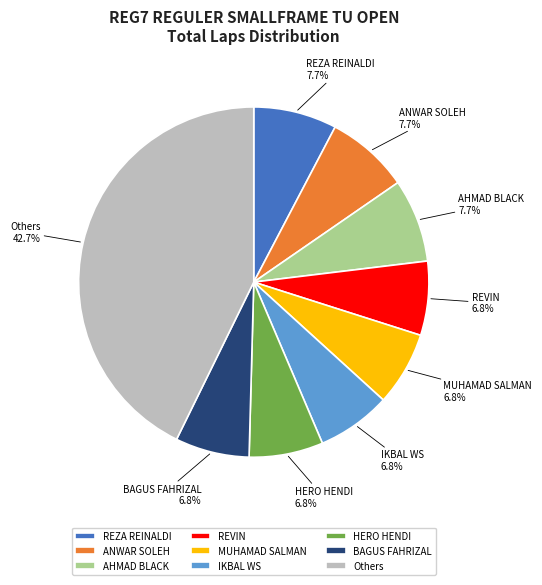

Does any single category account for the majority?

No